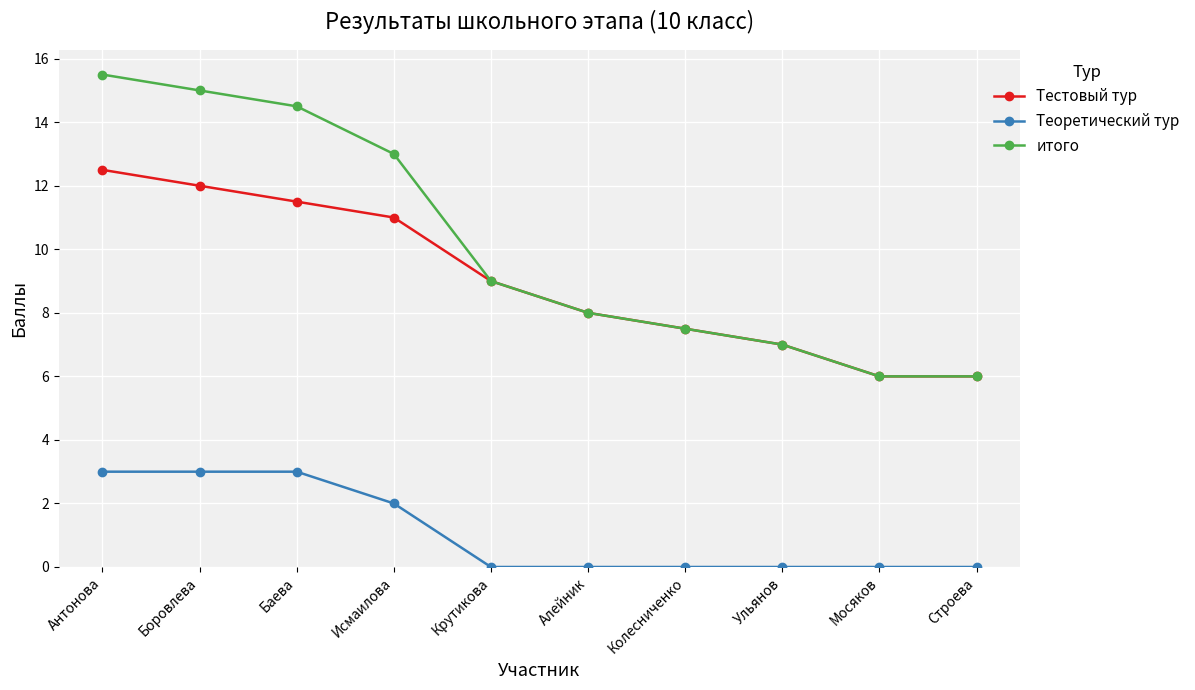

What is the lowest value of the итого series?

6.0